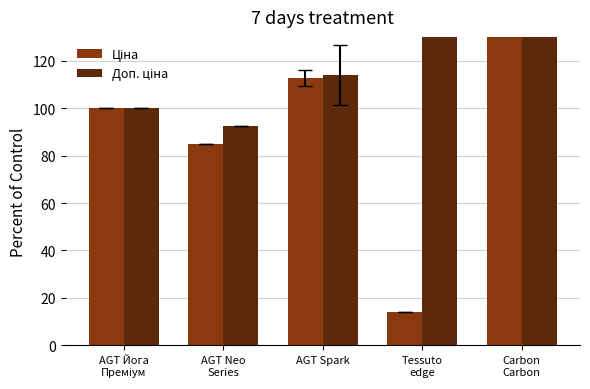

The Доп. ціна series shows 704.3 at Tessuto
edge. True or false?

False